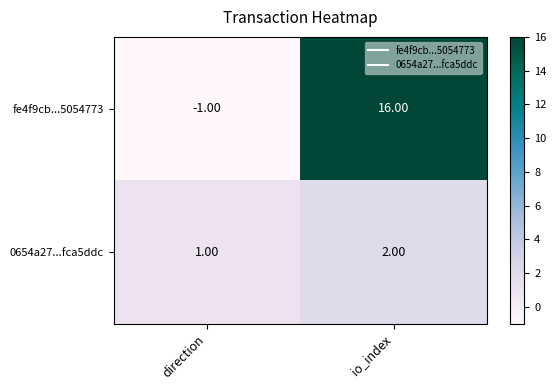

What is the sum of the 0654a27...fca5ddc values at io_index and direction?

3